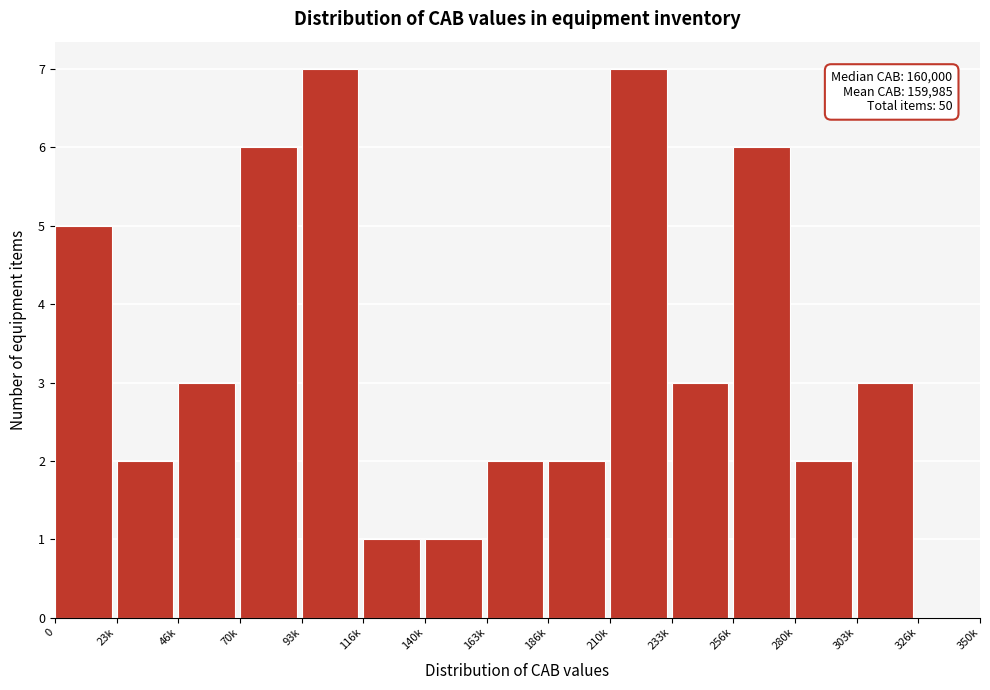

Reading left to right, what are all the values shown in this chart?

0=5	23k=2	46k=3	70k=6	93k=7	116k=1	140k=1	163k=2	186k=2	210k=7	233k=3	256k=6	280k=2	303k=3	326k=0